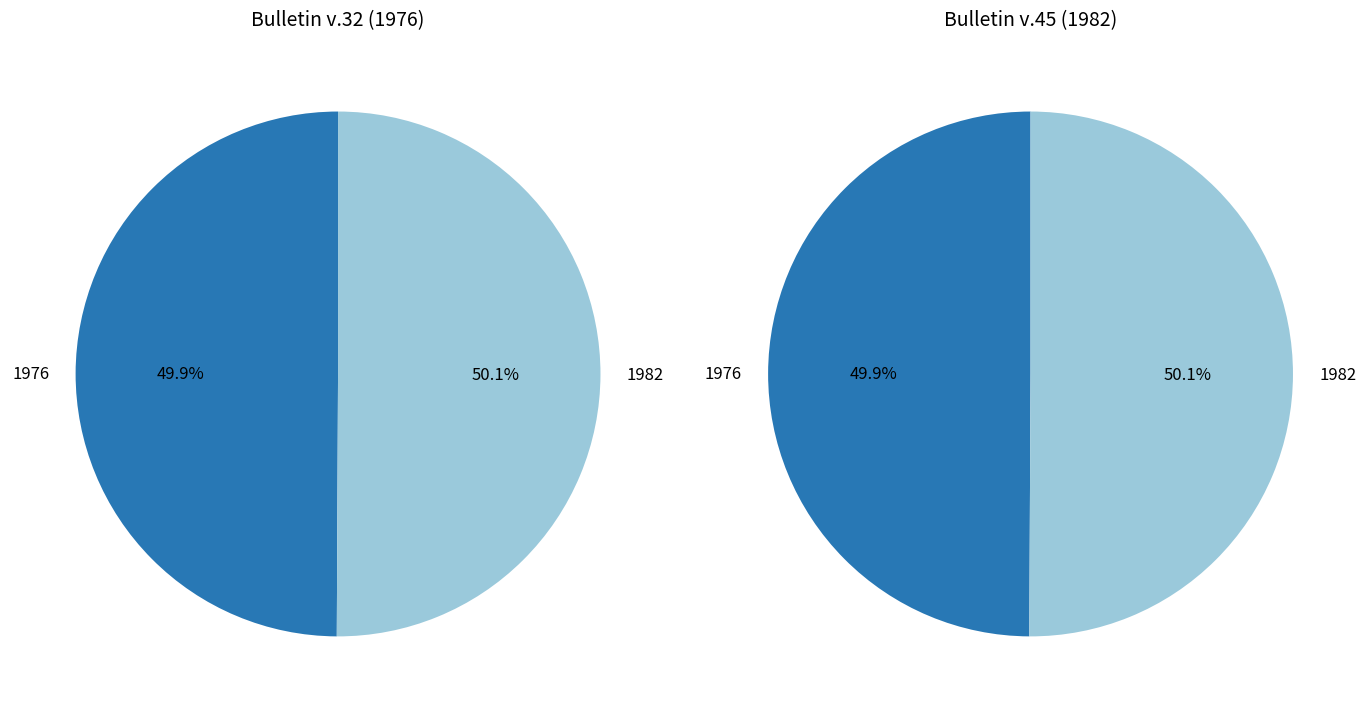

How many slices are in this pie chart?

2